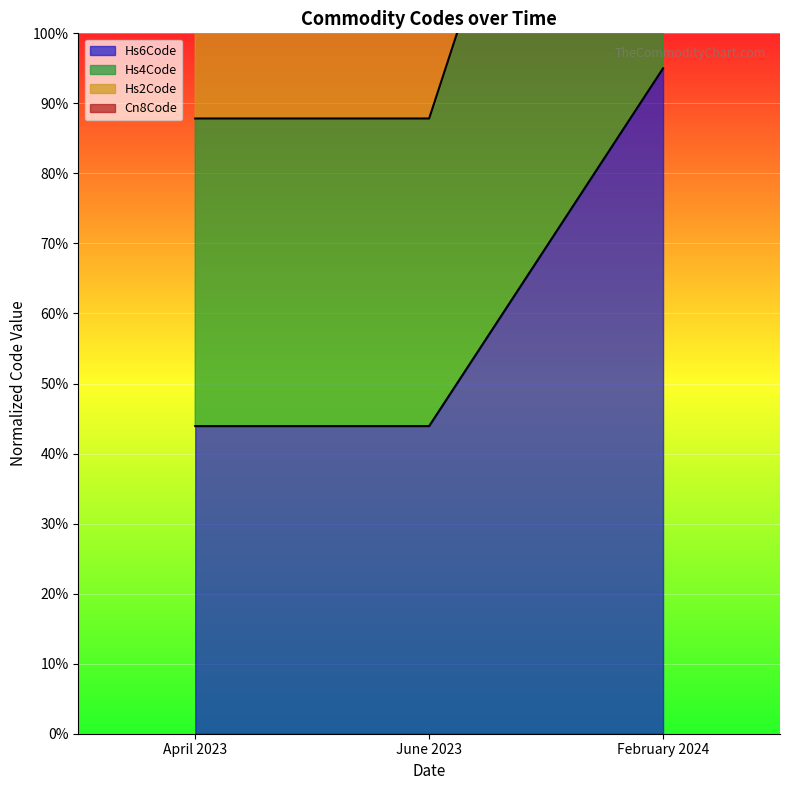

List the series in order of their overall mean, lowest first.

Hs6Code, Hs2Code, Hs4Code, Cn8Code